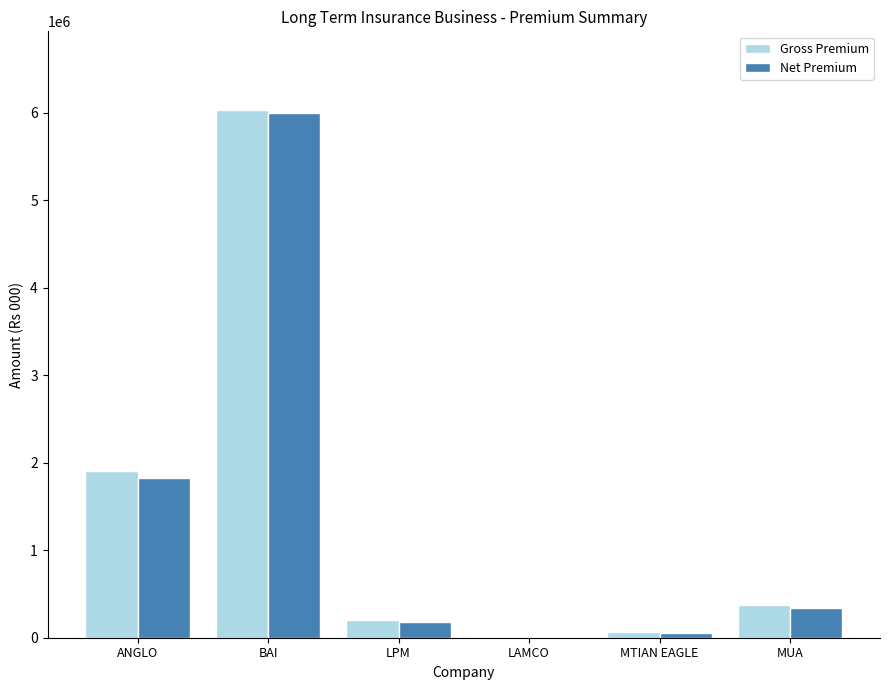

What is the sum of the Gross Premium values at BAI and LAMCO?

6035150.5